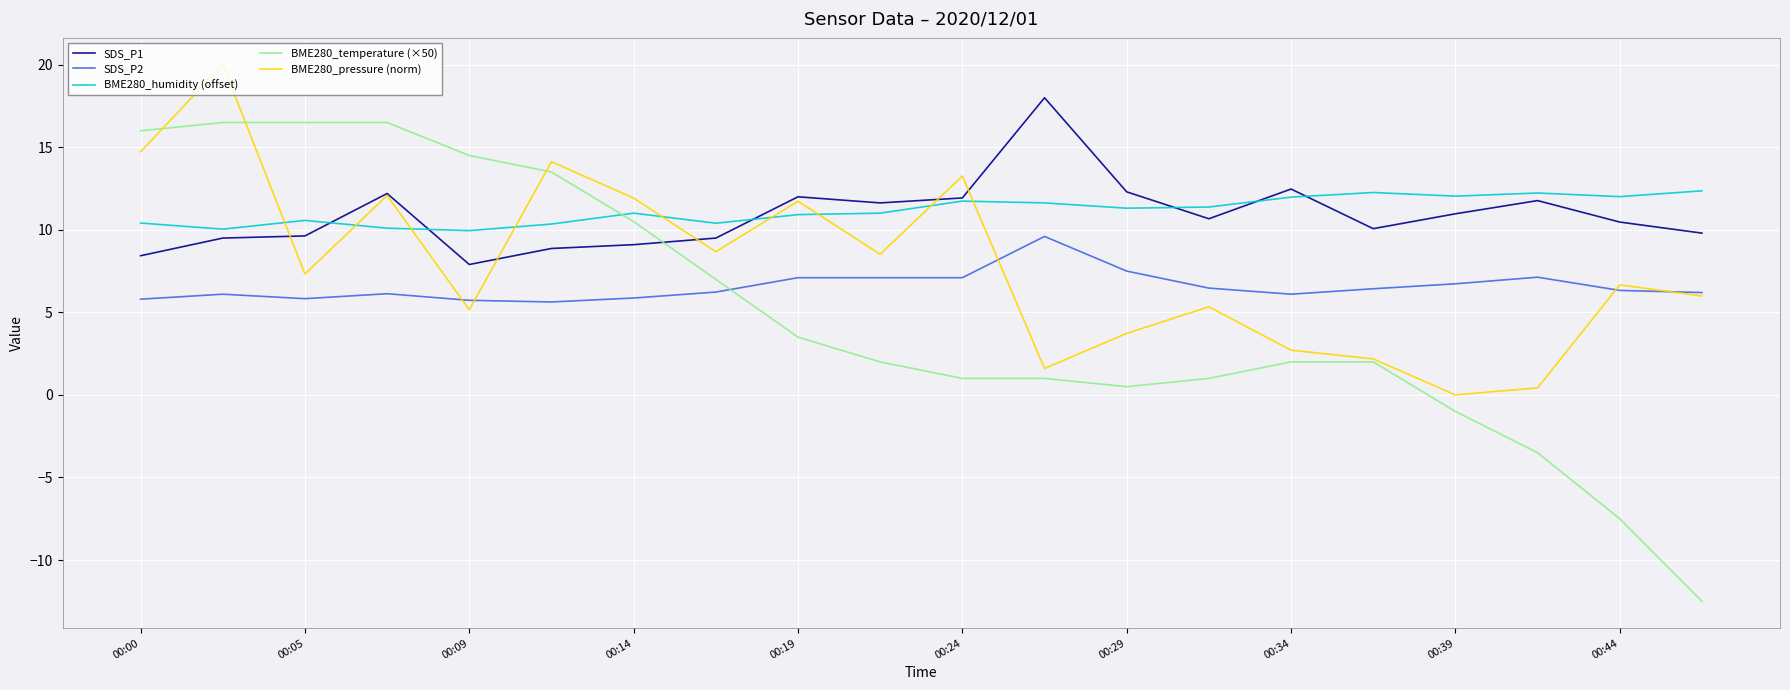

Does the chart have visible grid lines?

Yes